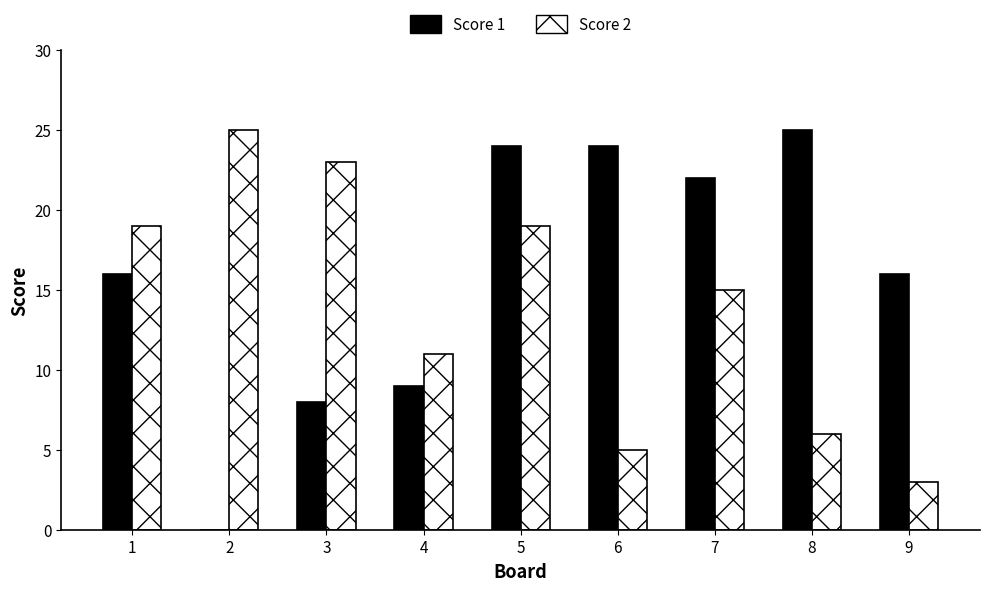

What is the sum of all Score 1 values?

144